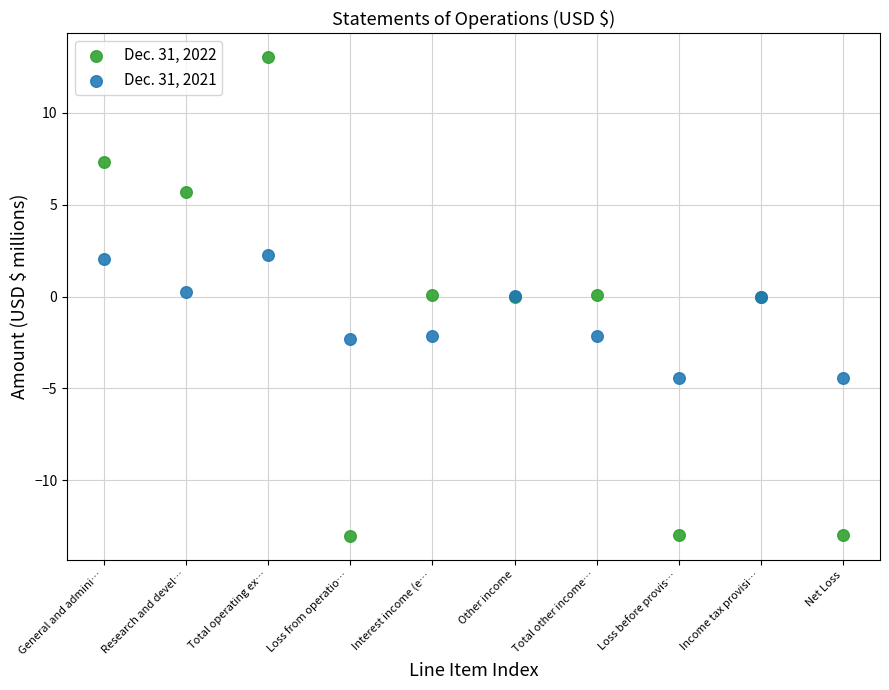

Which series contains the lowest Y value?

Dec. 31, 2022